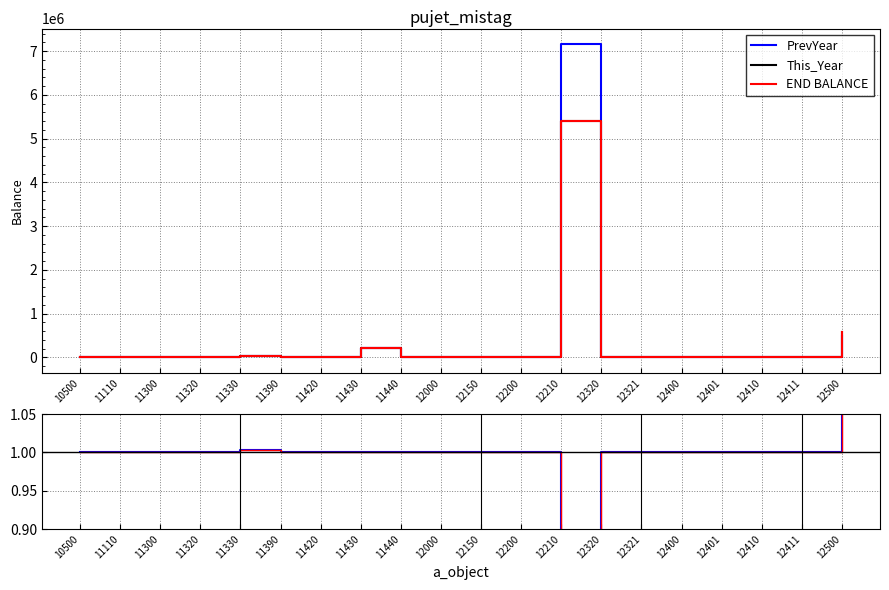

Does the chart display data point markers on the line(s)?

No